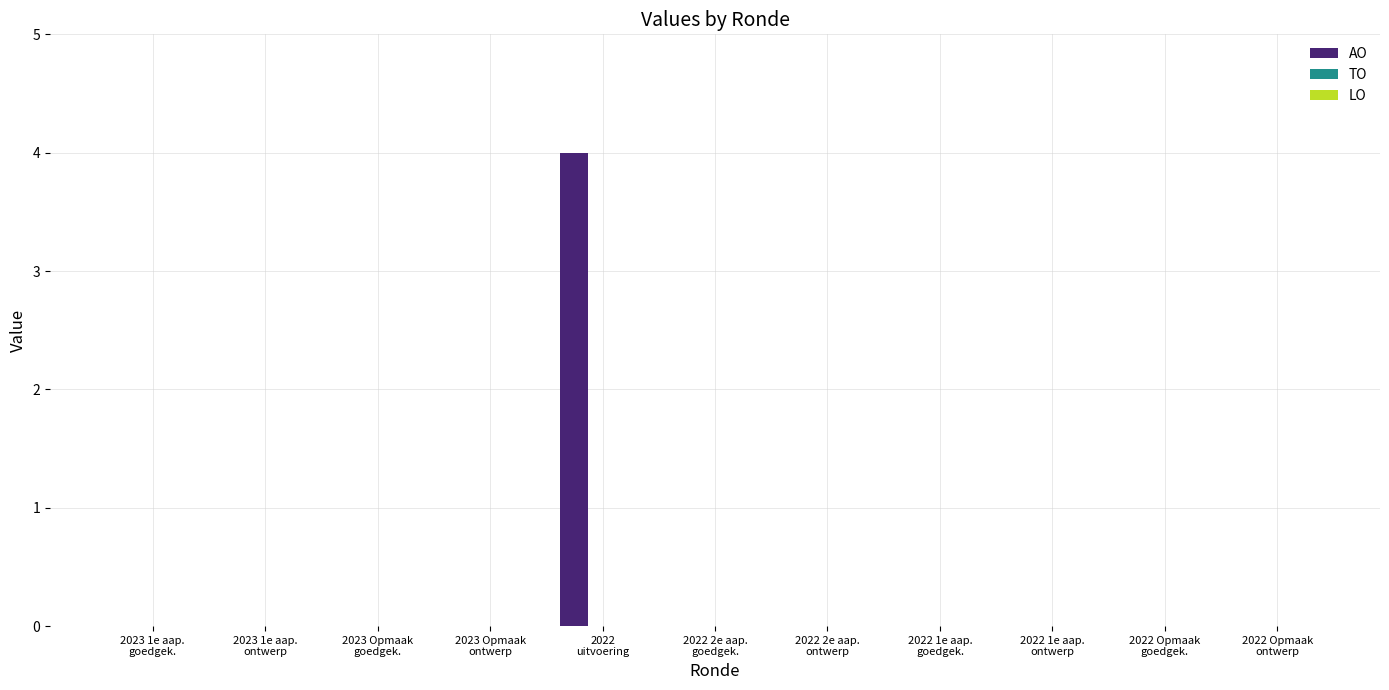

What is the sum of all values?

4